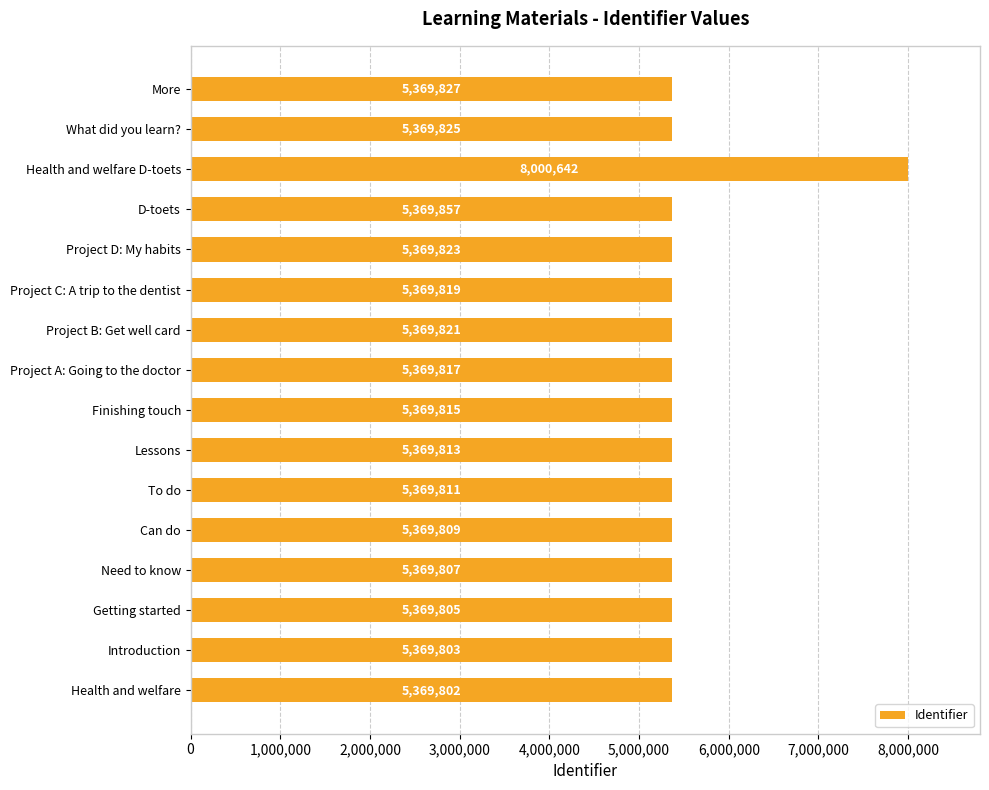

Reading top to bottom, extract all data points from this chart.

More=5369827	What did you learn?=5369825	Health and welfare D-toets=8000642	D-toets=5369857	Project D: My habits=5369823	Project C: A trip to the dentist=5369819	Project B: Get well card=5369821	Project A: Going to the doctor=5369817	Finishing touch=5369815	Lessons=5369813	To do=5369811	Can do=5369809	Need to know=5369807	Getting started=5369805	Introduction=5369803	Health and welfare=5369802